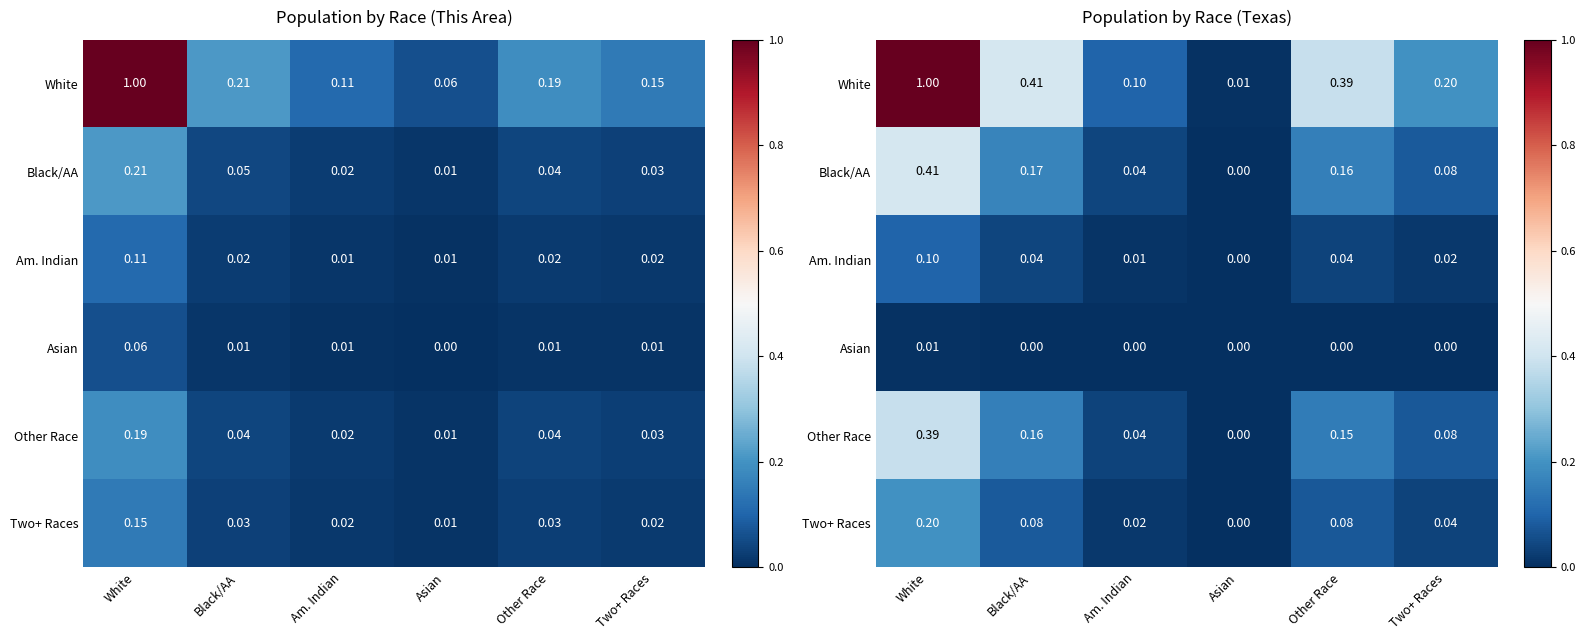

Rank the series by their maximum value, from lowest to highest.

Asian, Am. Indian, Two+ Races, Other Race, Black/AA, White